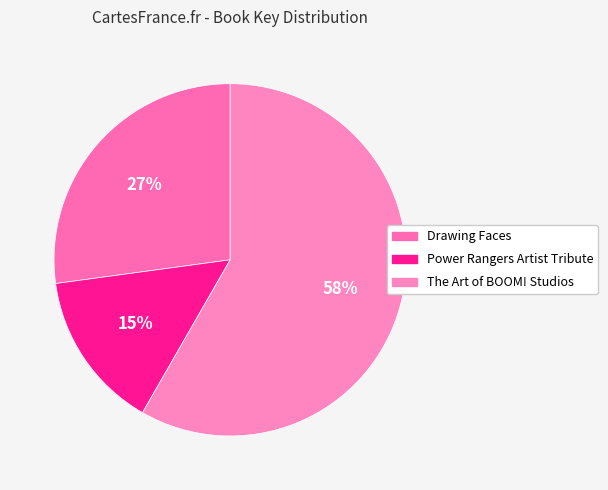

Does any single category account for the majority?

Yes